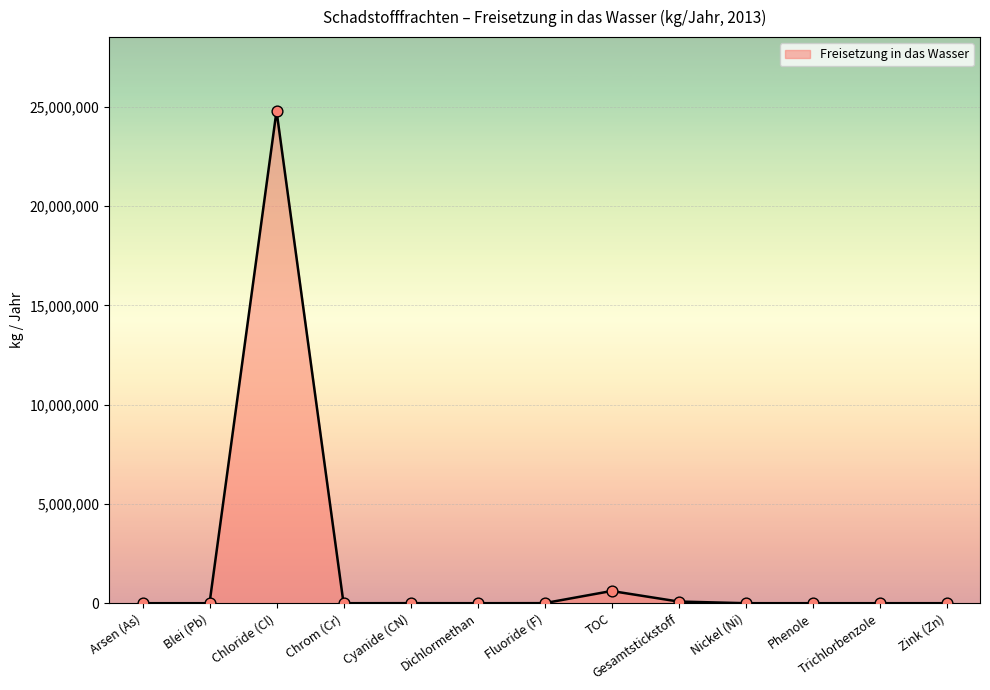

What is the difference between the maximum and minimum values?

24799995